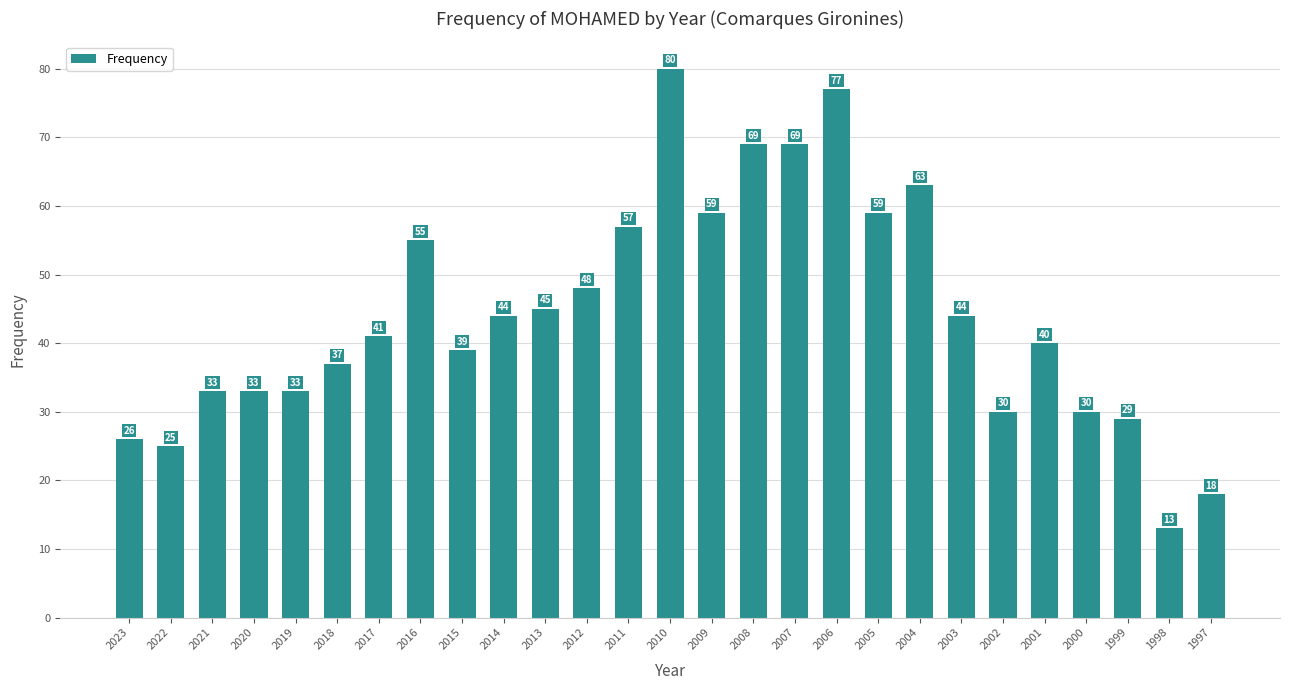

Reading left to right, what are all the values shown in this chart?

26	25	33	33	33	37	41	55	39	44	45	48	57	80	59	69	69	77	59	63	44	30	40	30	29	13	18